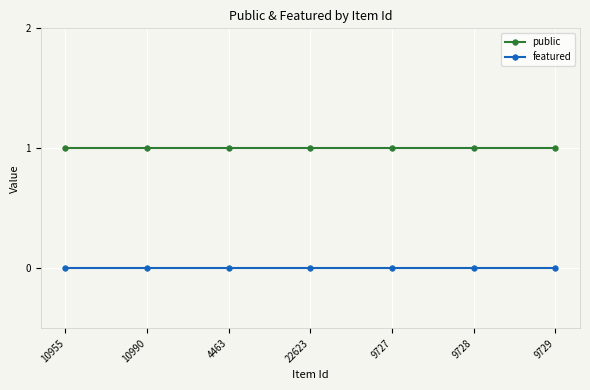

What is the value of the public point at the 3rd from the left?

1